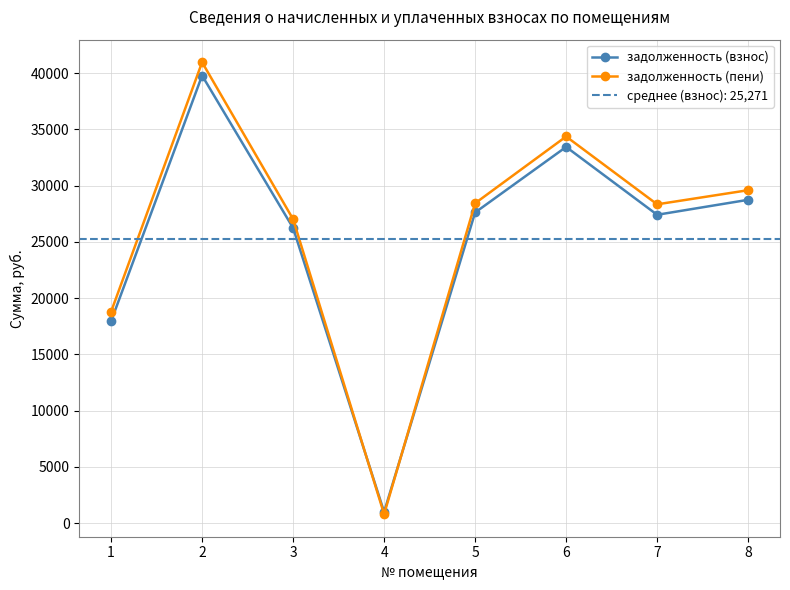

Is the value of задолженность (взнос) at 3 greater than the value of задолженность (пени) at 5?

No